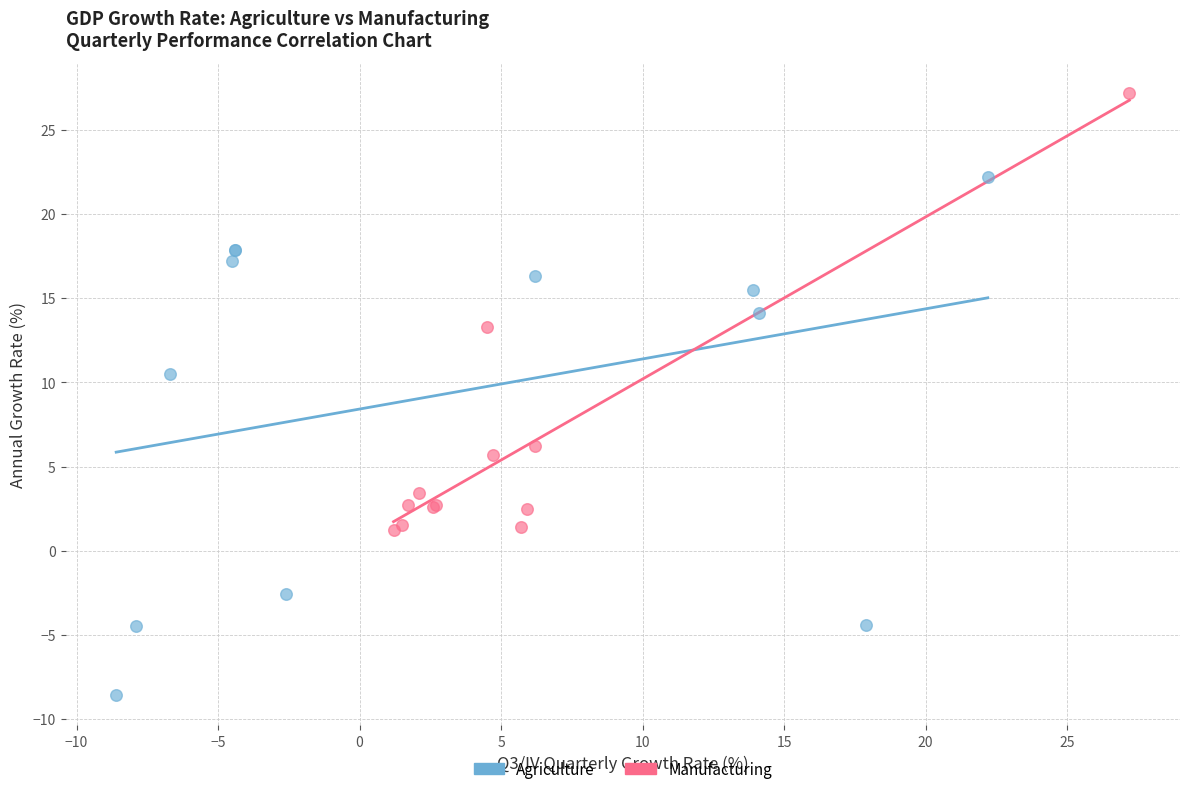

Which series contains the highest Y value?

Manufacturing